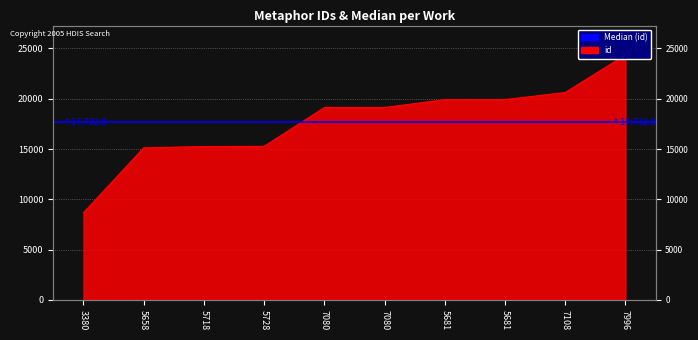

Reading right to left, transcribe all the data shown in this chart.

7996=24350	7108=20618	5681=19911	5681=19908	7080=19125	7080=19124	5728=15267	5718=15247	5658=15120	3380=8658